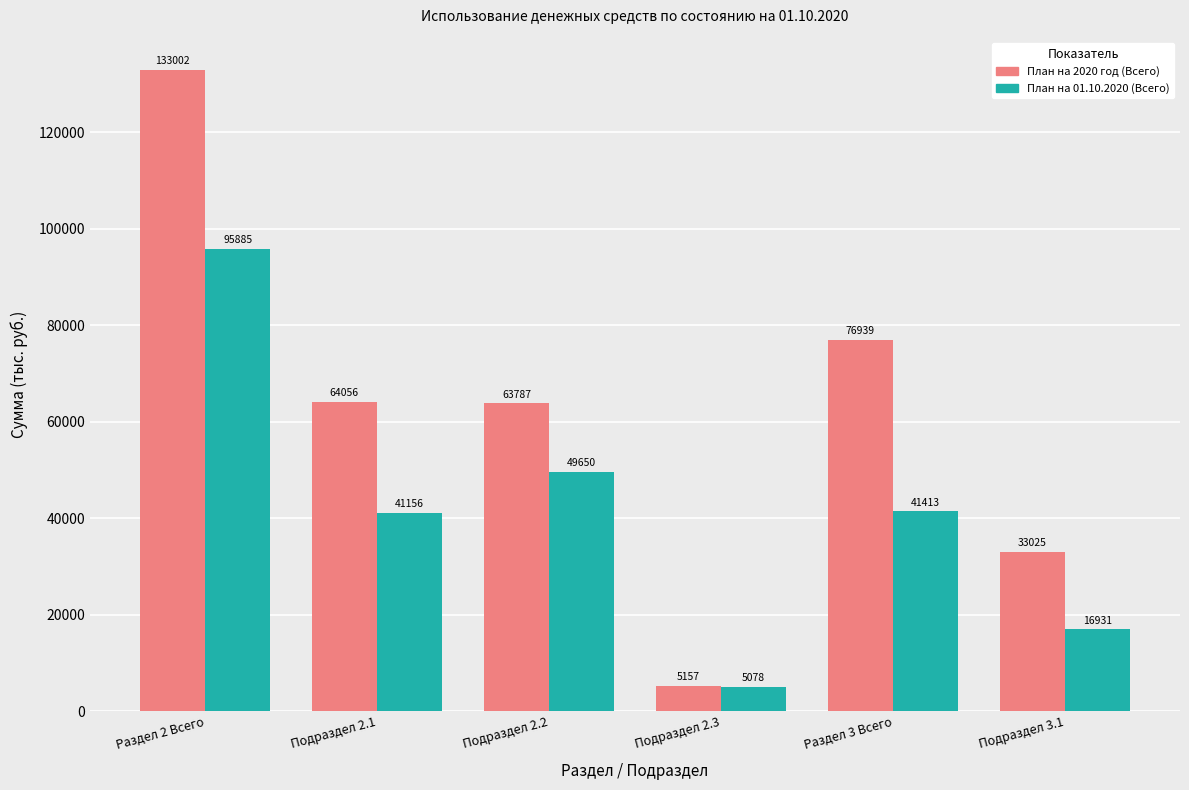

Which series has the widest spread of values?

План на 2020 год (Всего)